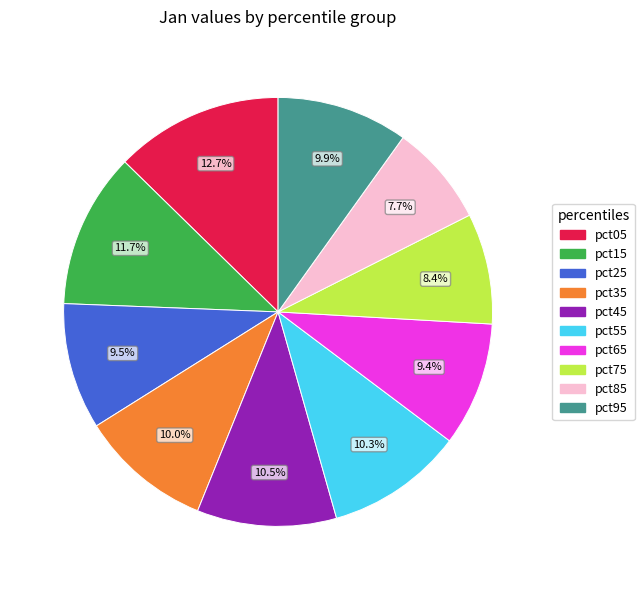

Does pct75 represent more than half of the total?

No